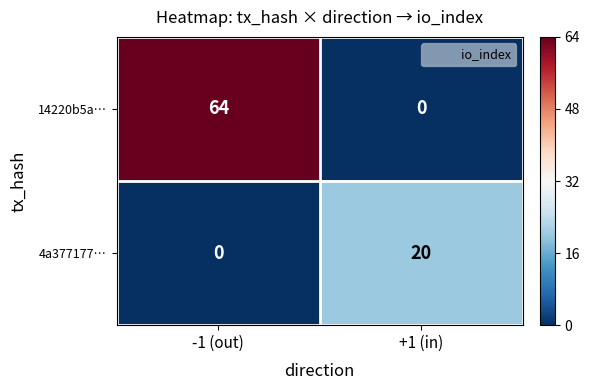

What is the difference between the maximum and minimum values in the 14220b5a… series?

64